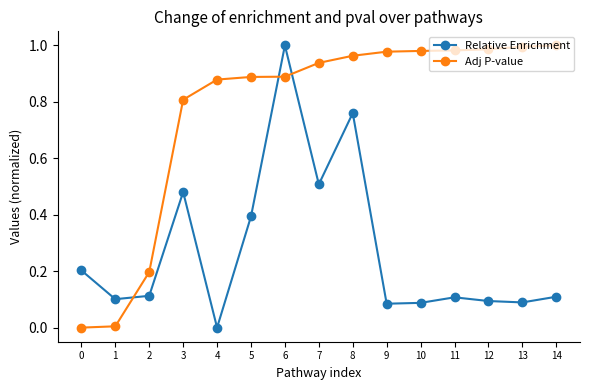

What is the value of the Relative Enrichment point at the 6th from the left?

0.4